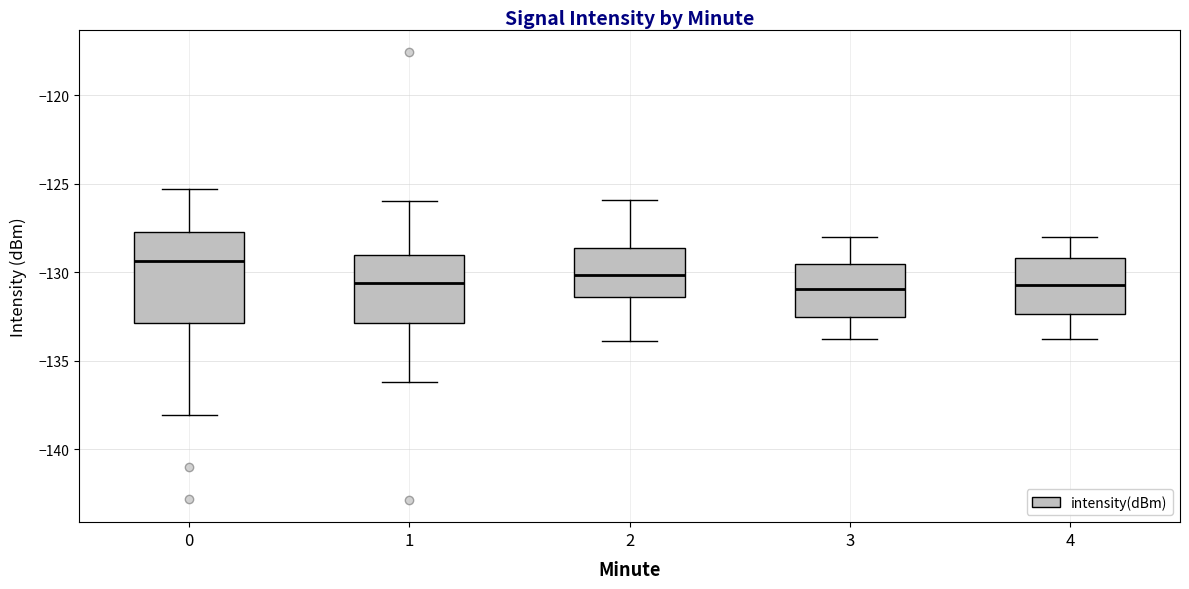

Which box's median line is the highest?

0